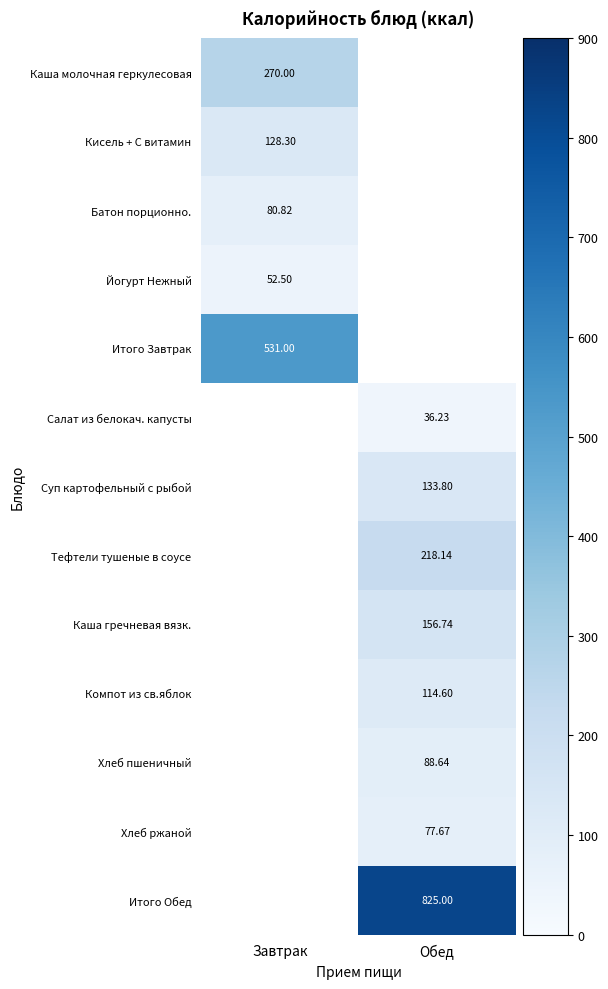

True or false: Батон порционно. has a value of 80.8 at Завтрак.

True